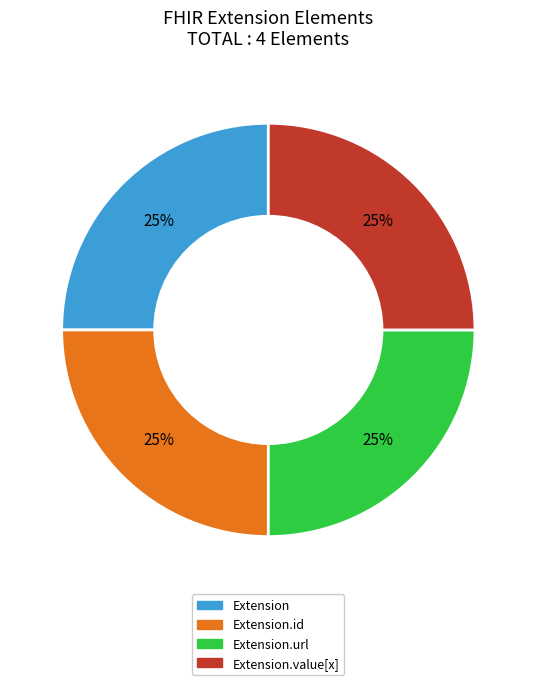

To the nearest percent, what is the average slice percentage?

25%